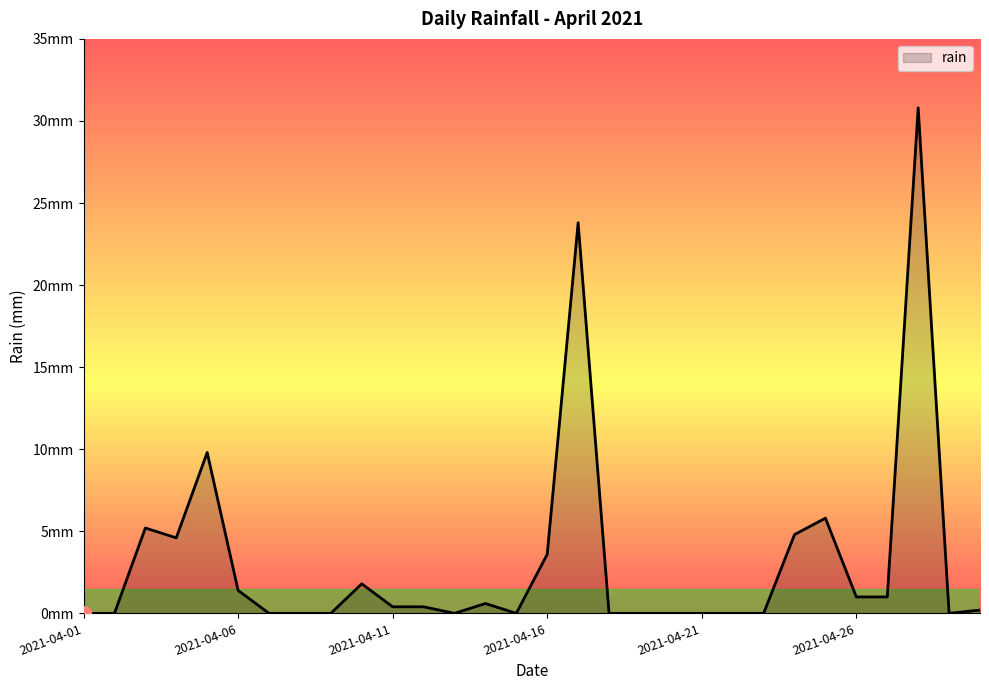

Reading left to right, what are all the values shown in this chart?

2021-04-01=0.0	2021-04-02=0.0	2021-04-03=5.2	2021-04-04=4.6	2021-04-05=9.8	2021-04-06=1.4	2021-04-07=0.0	2021-04-08=0.0	2021-04-09=0.0	2021-04-10=1.8	2021-04-11=0.4	2021-04-12=0.4	2021-04-13=0.0	2021-04-14=0.6	2021-04-15=0.0	2021-04-16=3.6	2021-04-17=23.8	2021-04-18=0.0	2021-04-19=0.0	2021-04-20=0.0	2021-04-21=0.0	2021-04-22=0.0	2021-04-23=0.0	2021-04-24=4.8	2021-04-25=5.8	2021-04-26=1.0	2021-04-27=1.0	2021-04-28=30.8	2021-04-29=0.0	2021-04-30=0.2